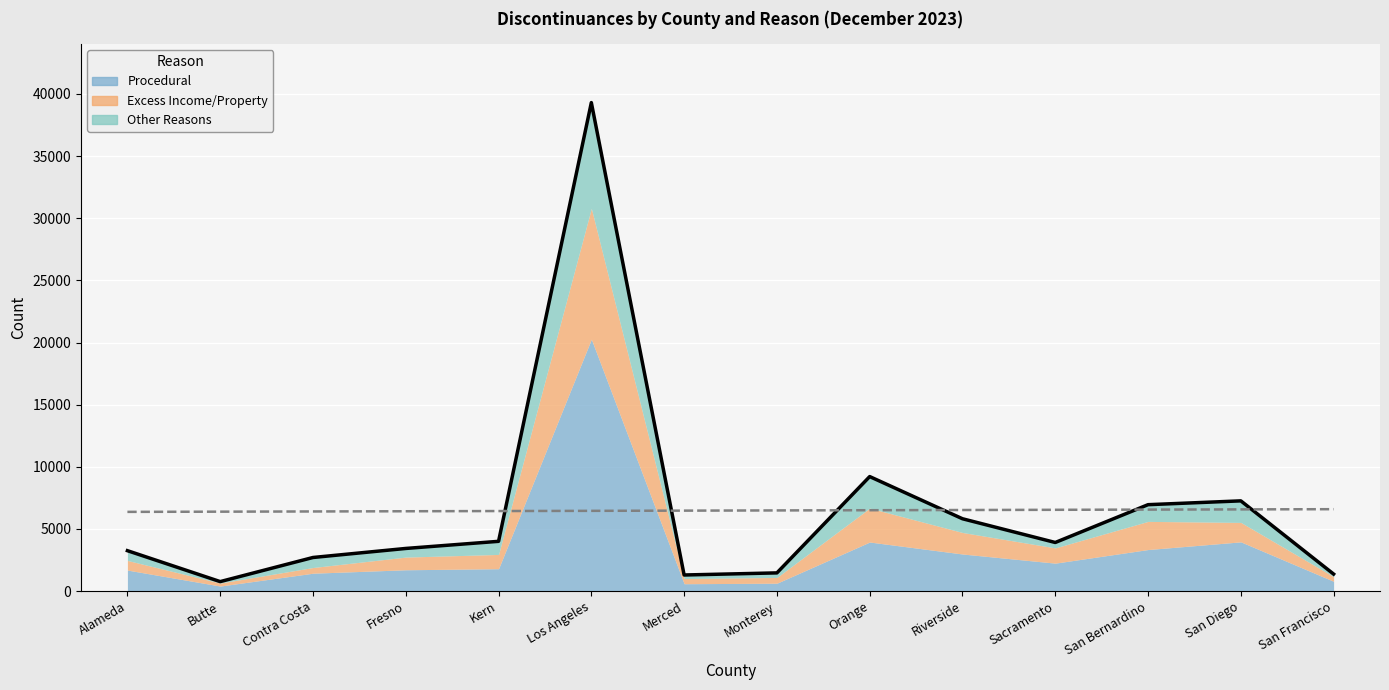

Where does the Procedural series first go above 1805?

Los Angeles